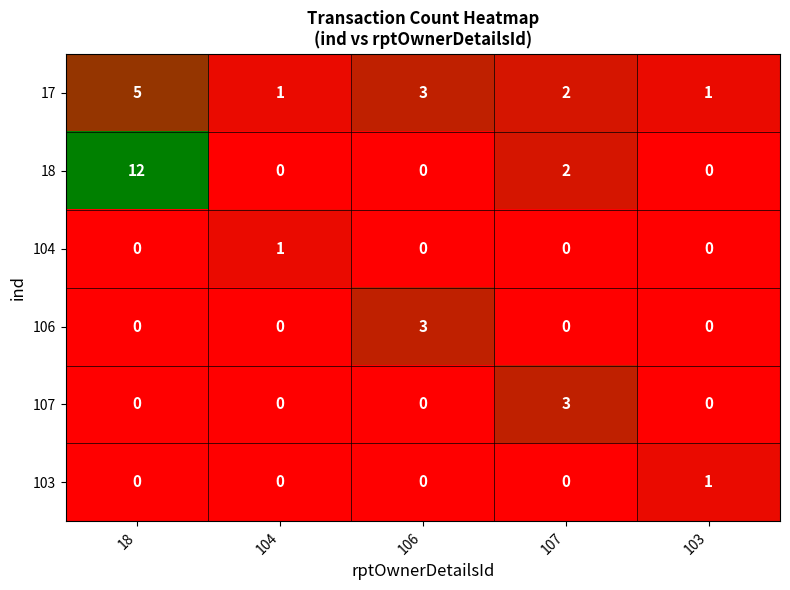

The 107 series shows 5 at 107. True or false?

False